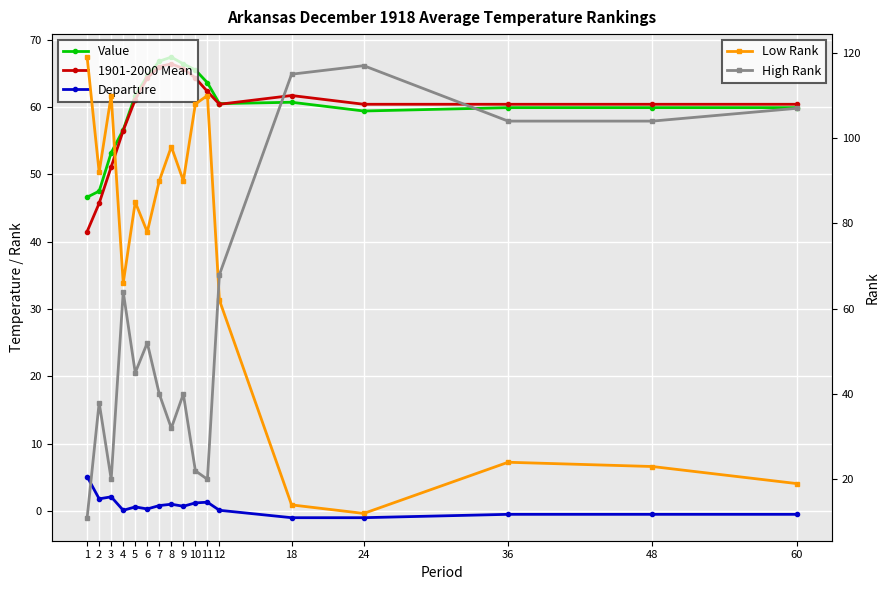

The value of High Rank at 8 is 9.3. True or false?

False